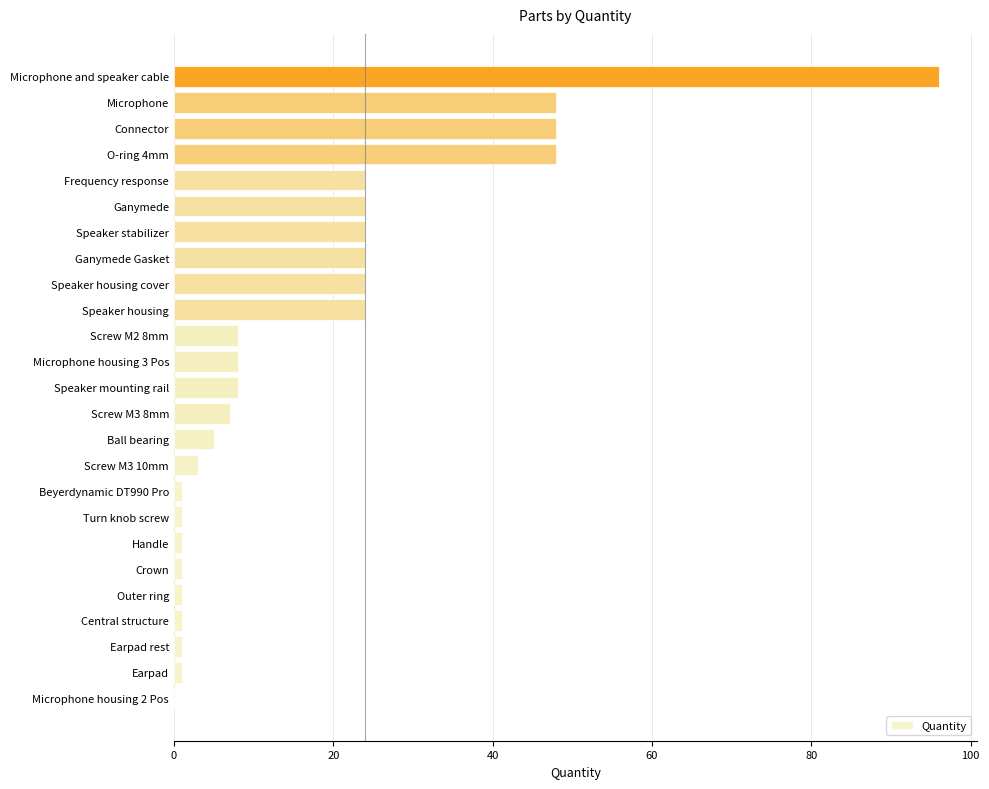

The value at Microphone and speaker cable is 43. True or false?

False